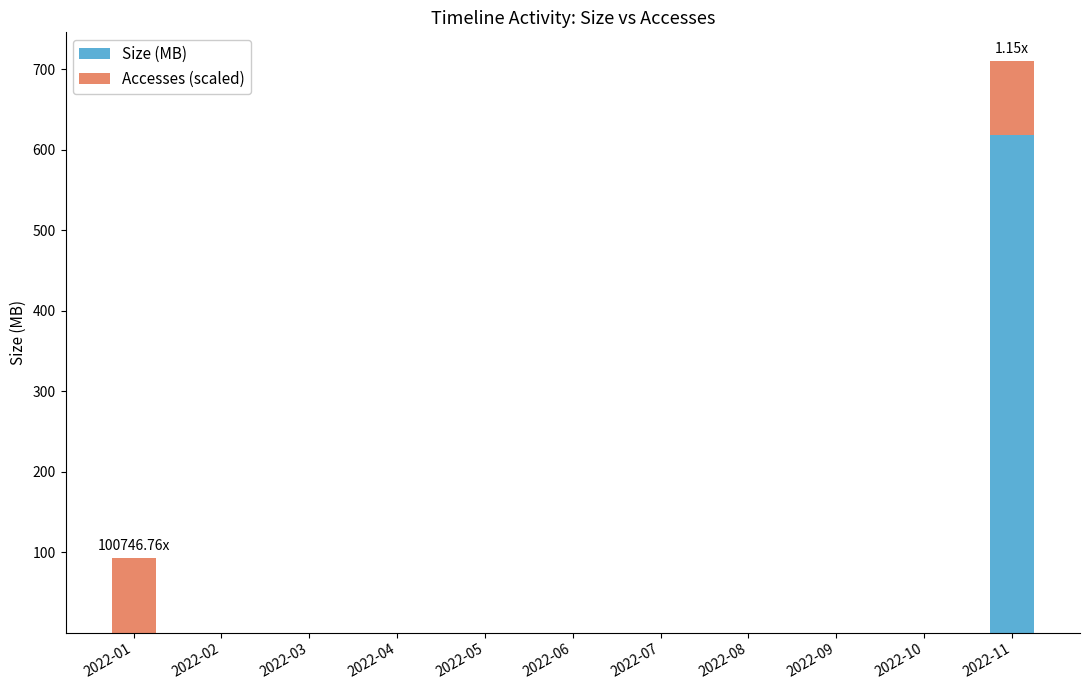

At which category is the sum across all series the highest?

2022-11